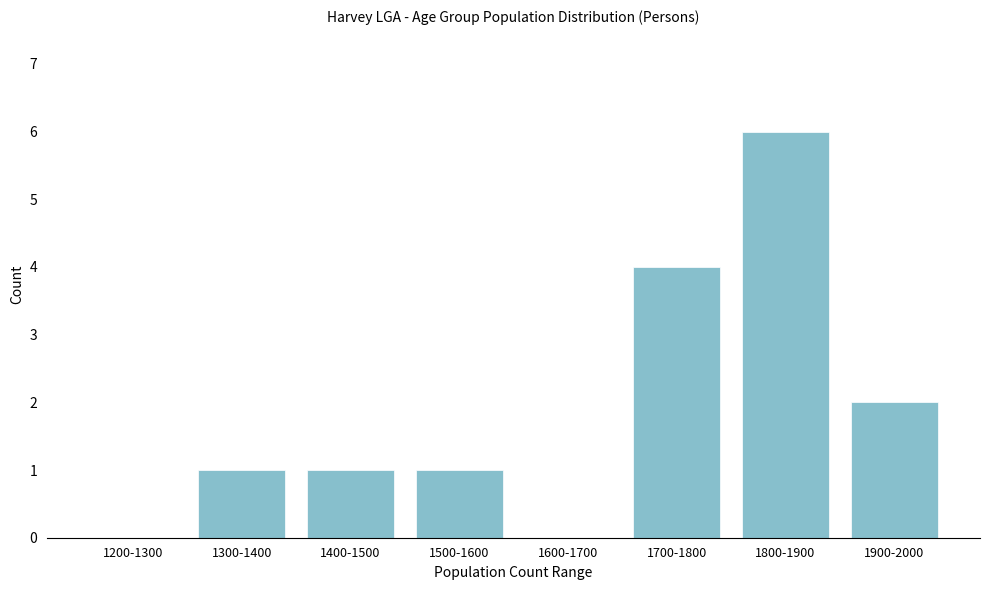

Reading left to right, list all the values displayed in this chart.

1200-1300=0	1300-1400=1	1400-1500=1	1500-1600=1	1600-1700=0	1700-1800=4	1800-1900=6	1900-2000=2